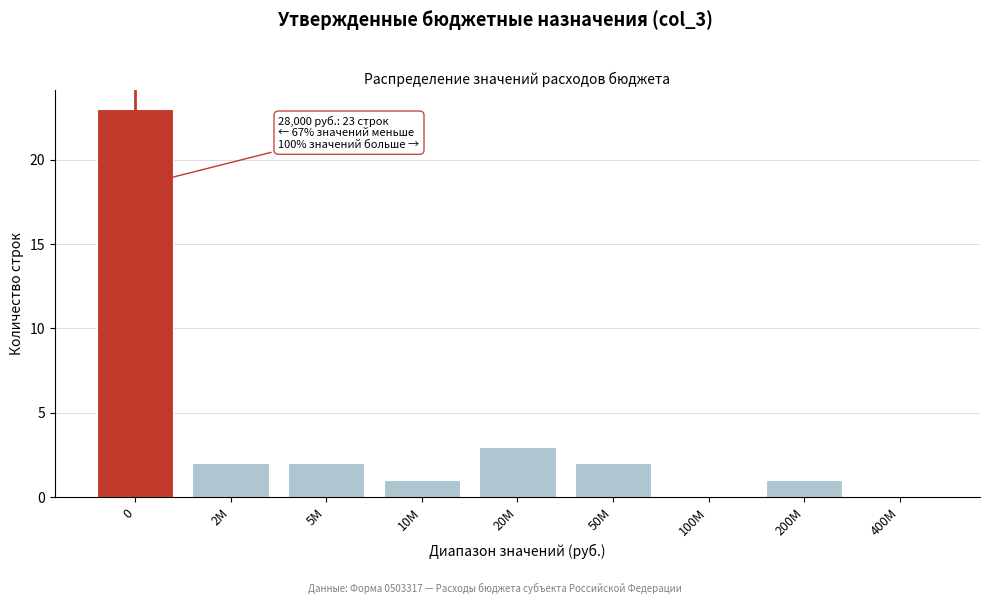

Reading left to right, transcribe all the data shown in this chart.

0=23	2M=2	5M=2	10M=1	20M=3	50M=2	100M=0	200M=1	400M=0